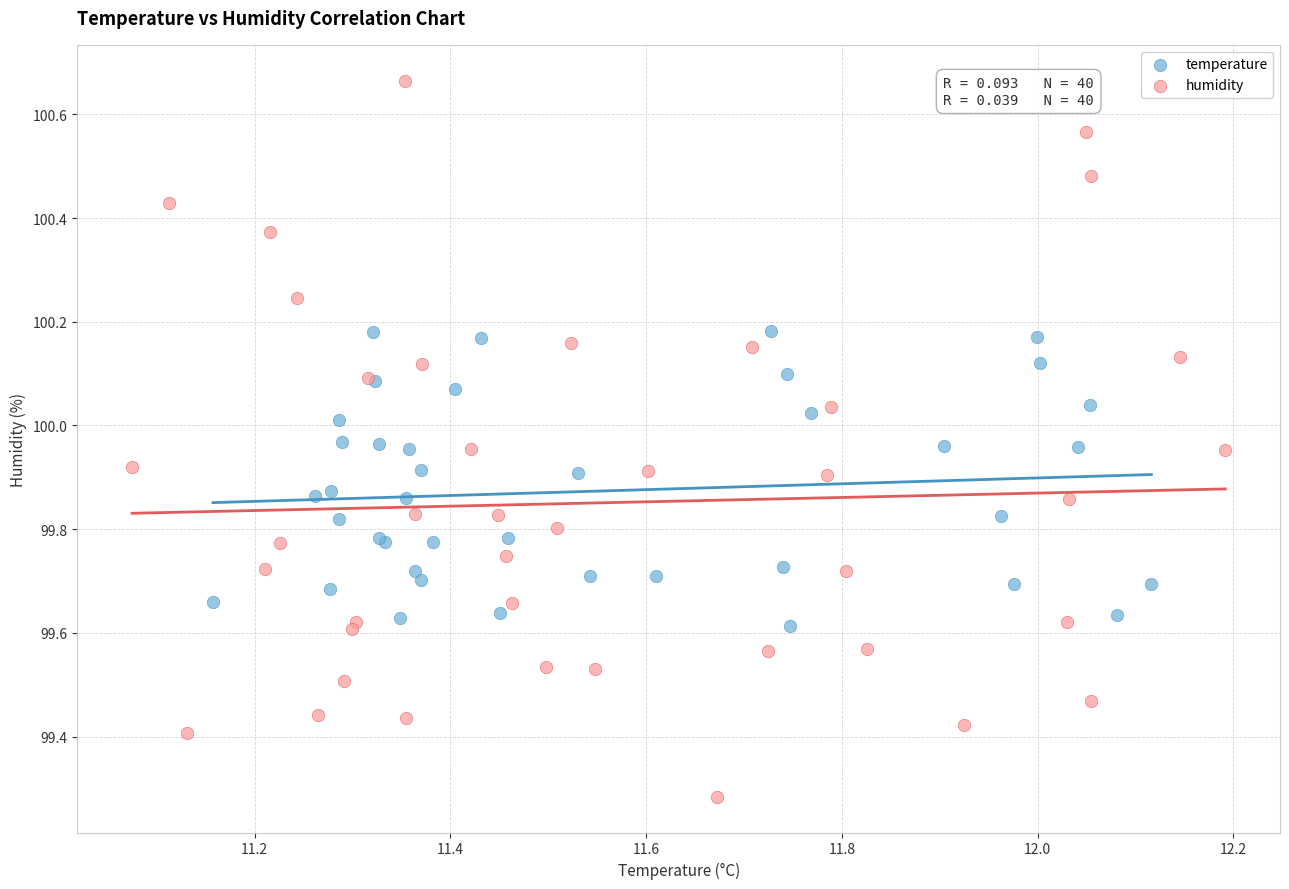

Which series reaches the minimum Y coordinate?

humidity